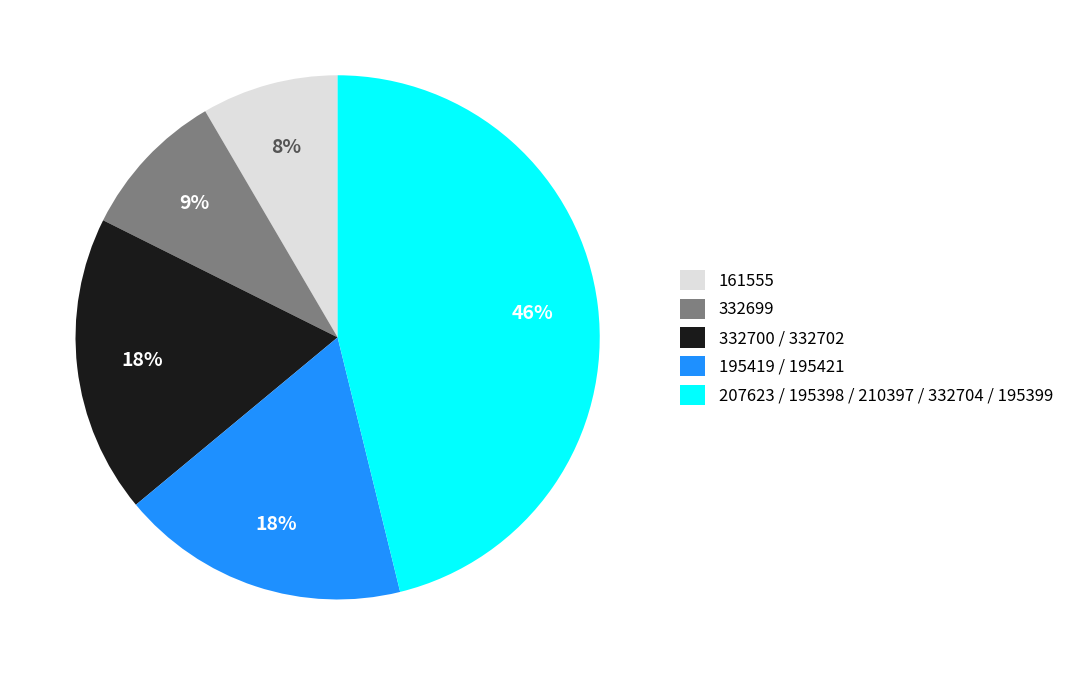

Do 195419 / 195421 and 332699 together represent more than half of the pie?

No